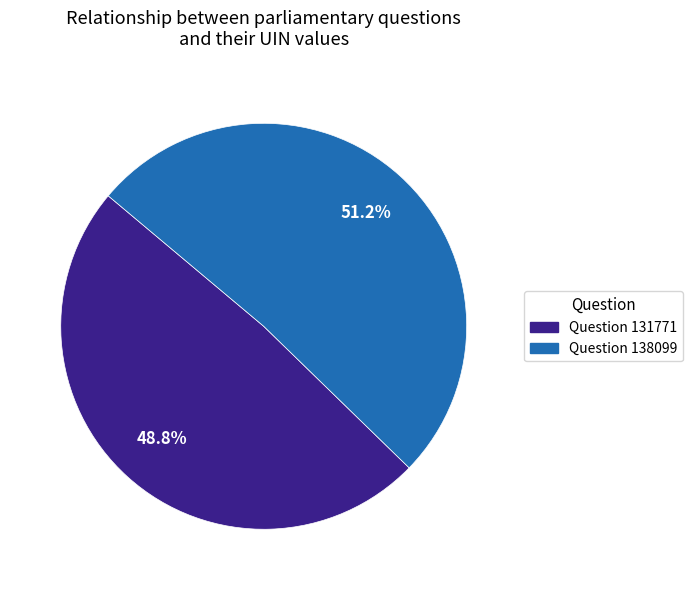

To the nearest percent, what percentage of the pie is Question 131771?

49%